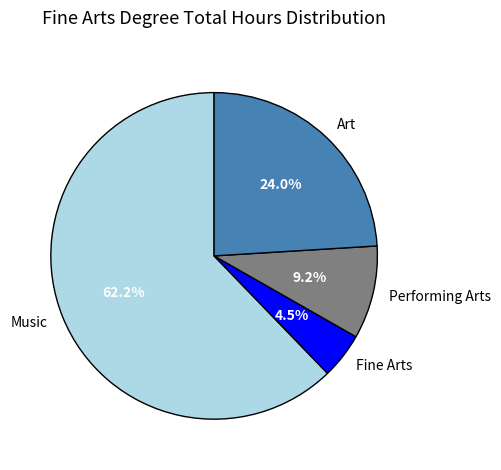

Combined, do Performing Arts and Fine Arts account for over 50%?

No